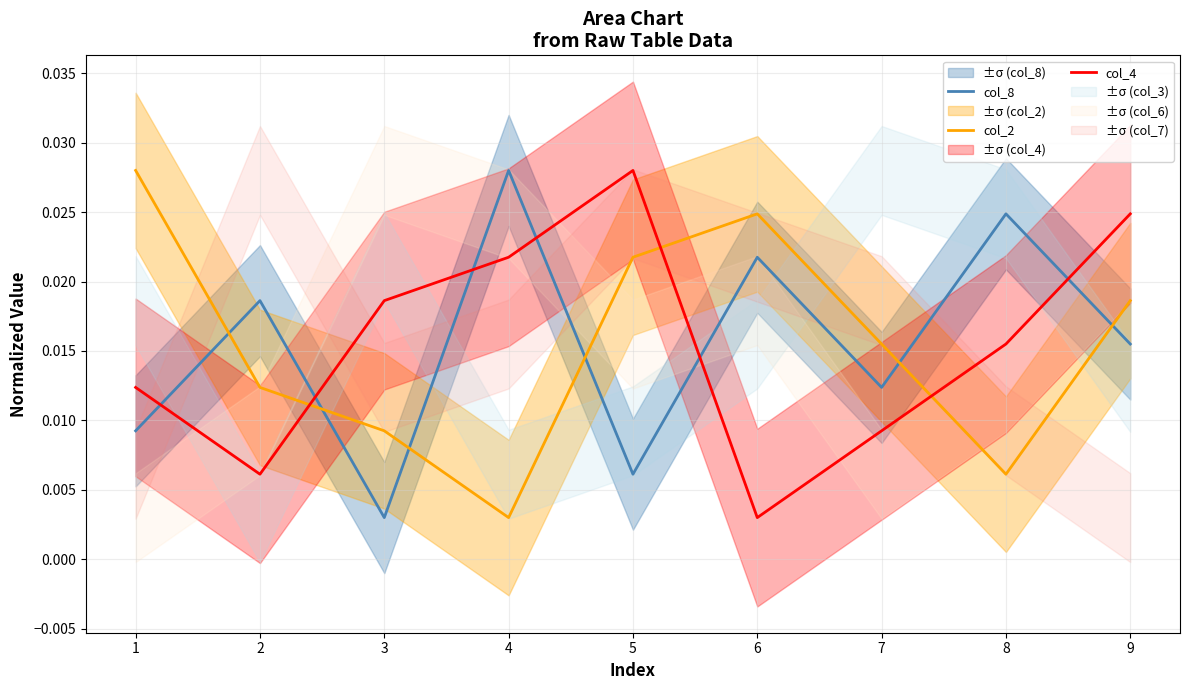

Where do col_2 and col_8 first cross each other?

1 and 2